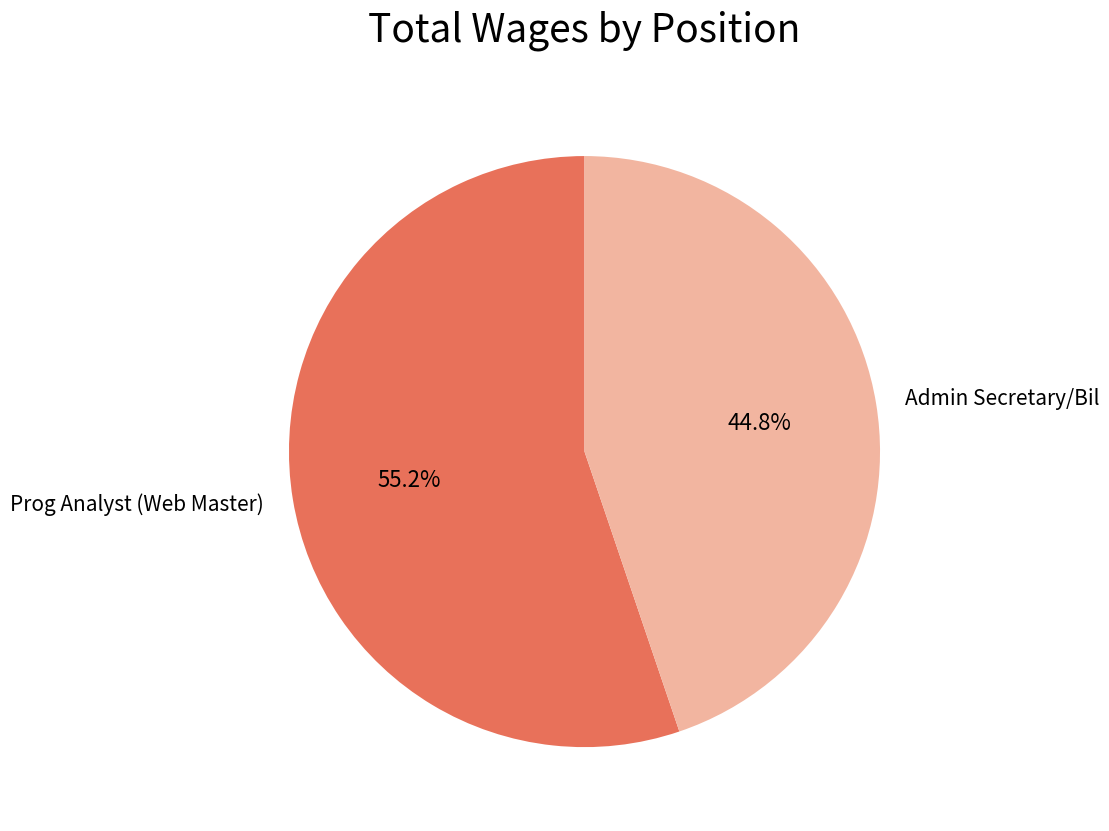

Which category has the biggest portion of the pie?

Prog Analyst (Web Master)